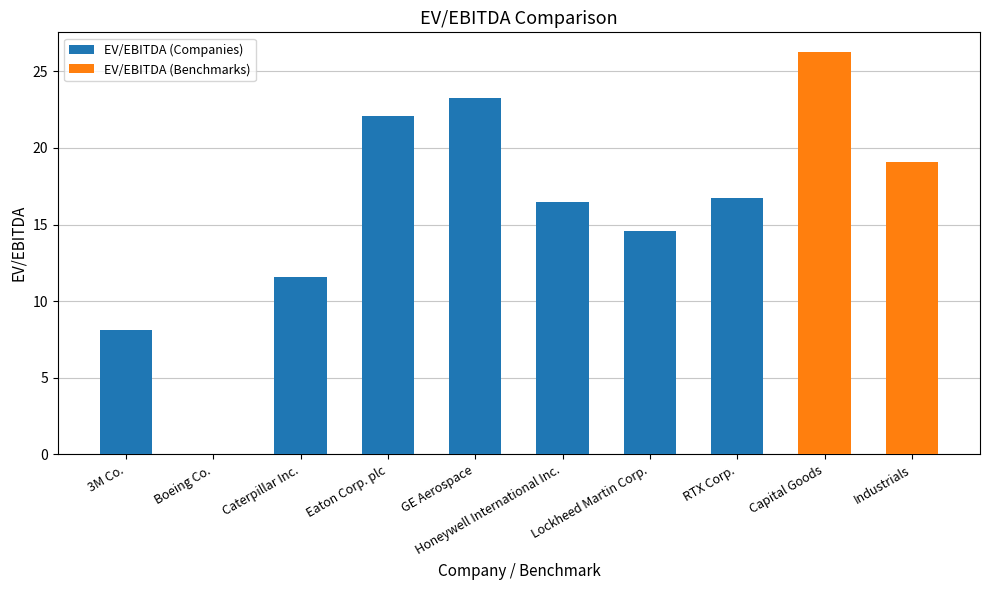

What position from the left is Industrials?

10